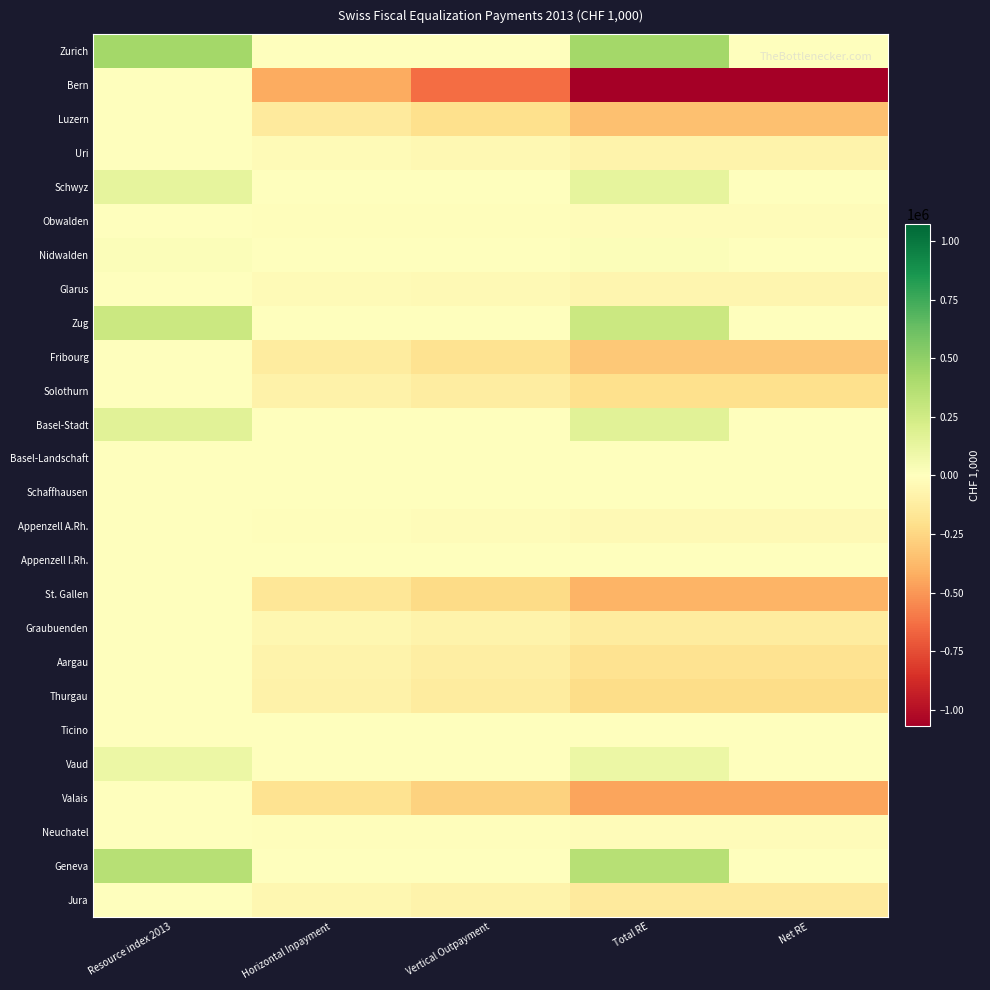

At which category does the chart reach its peak across all series?

Resource index 2013